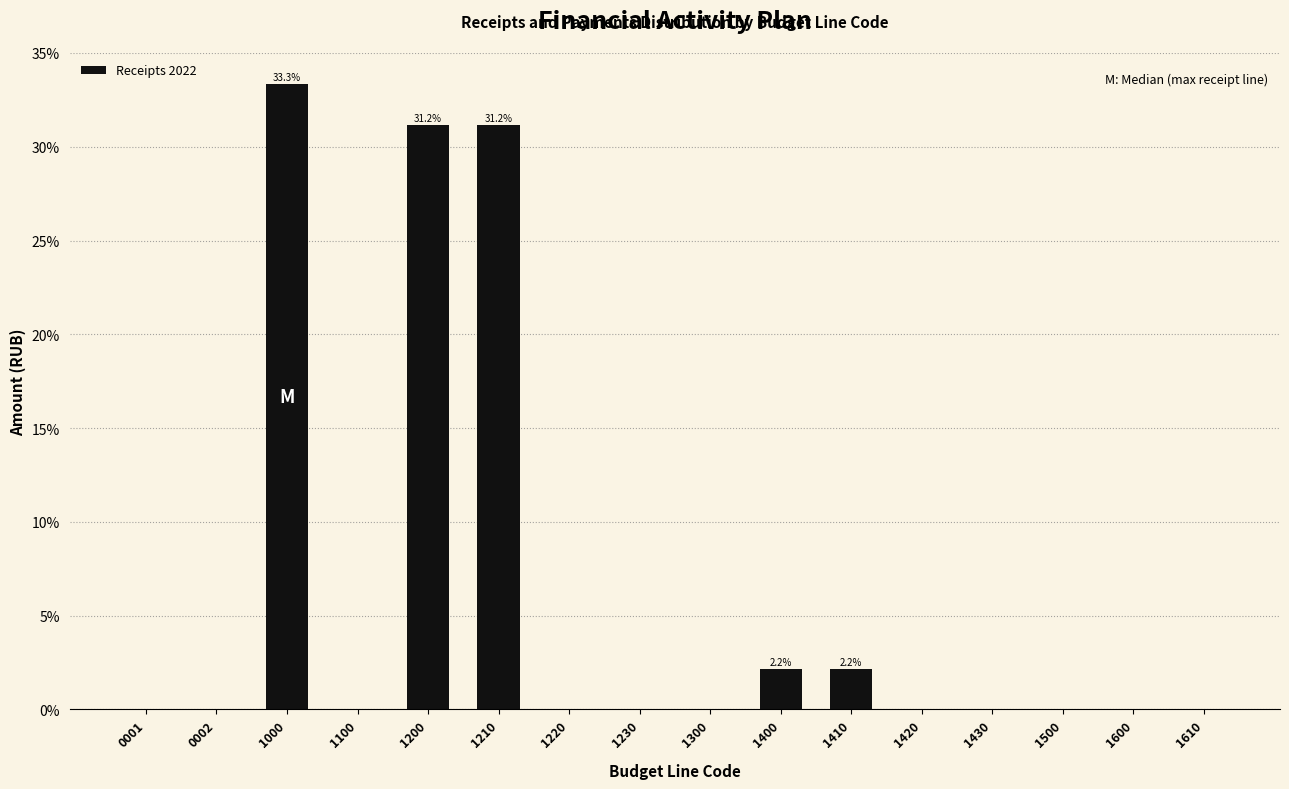

Reading left to right, transcribe all the data shown in this chart.

0001=0.0	0002=0.0	1000=33.3	1100=0.0	1200=31.2	1210=31.2	1220=0.0	1230=0.0	1300=0.0	1400=2.2	1410=2.2	1420=0.0	1430=0.0	1500=0.0	1600=0.0	1610=0.0